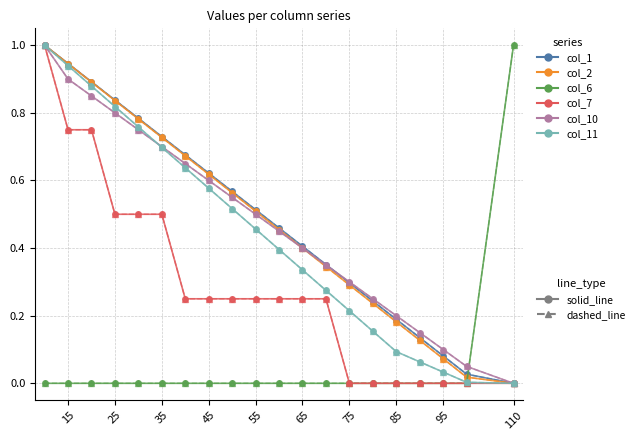

True or false: col_7 has more than 0 interior local peaks.

False